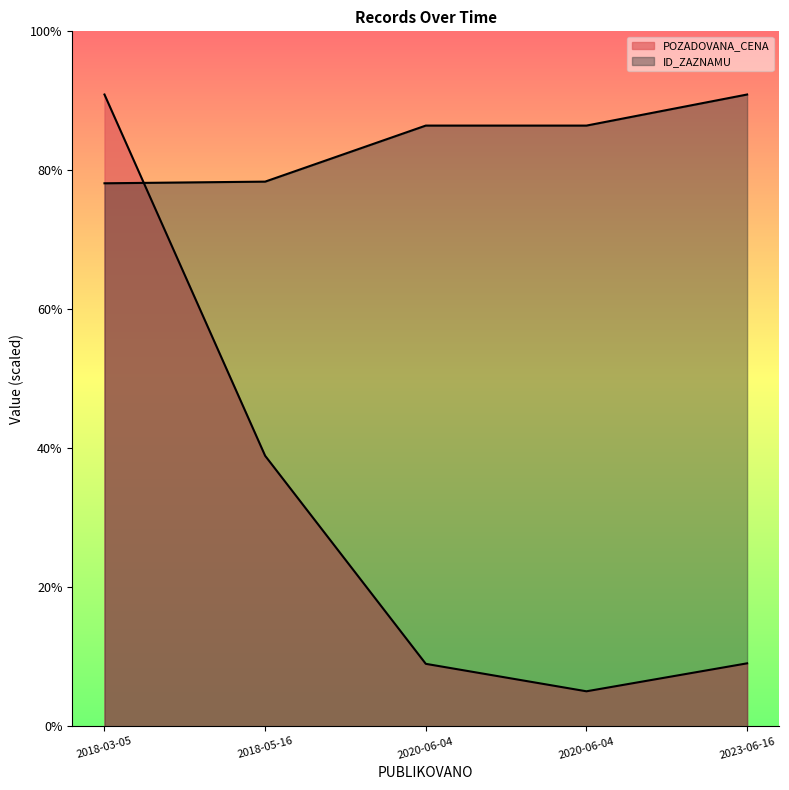

Reading left to right, what are all the values shown in this chart?

POZADOVANA_CENA: 98050.0	41979.0	9687.5	5425.0	9765.0
ID_ZAZNAMU: 84271.0	84528.0	93227.0	93226.0	98050.0